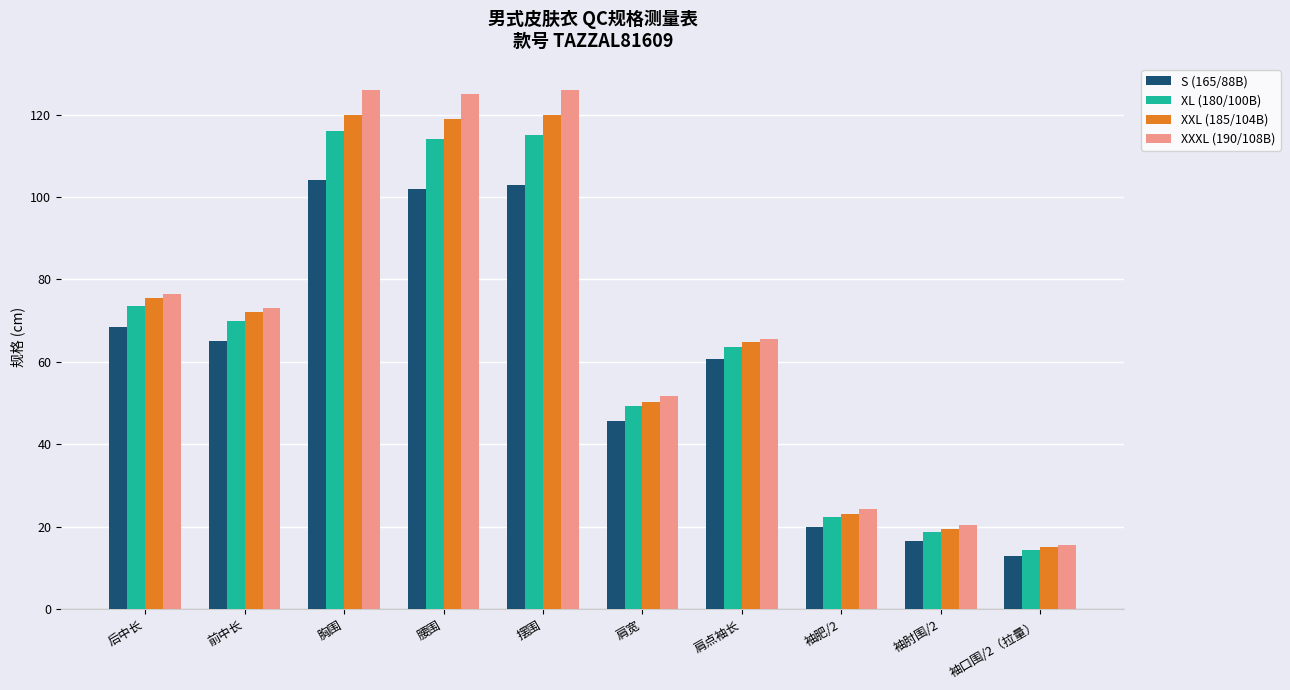

What is the sum of all XXXL (190/108B) values?

704.3